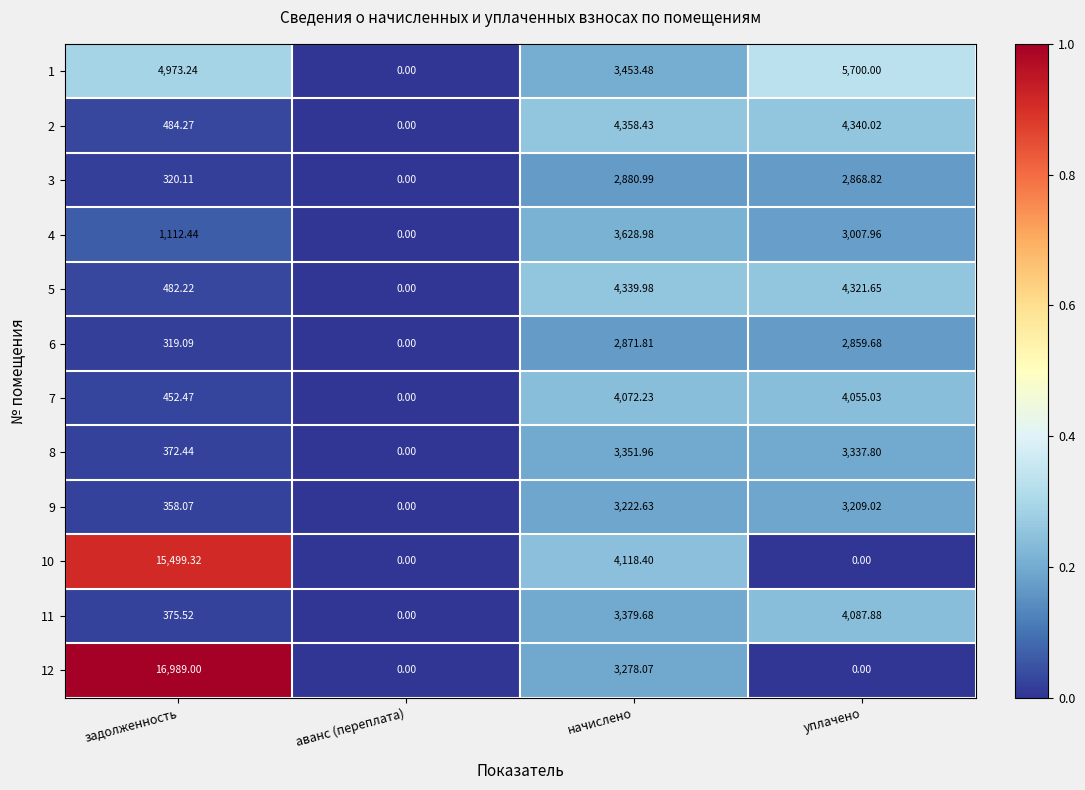

Which label corresponds to the largest value in the chart?

задолженность